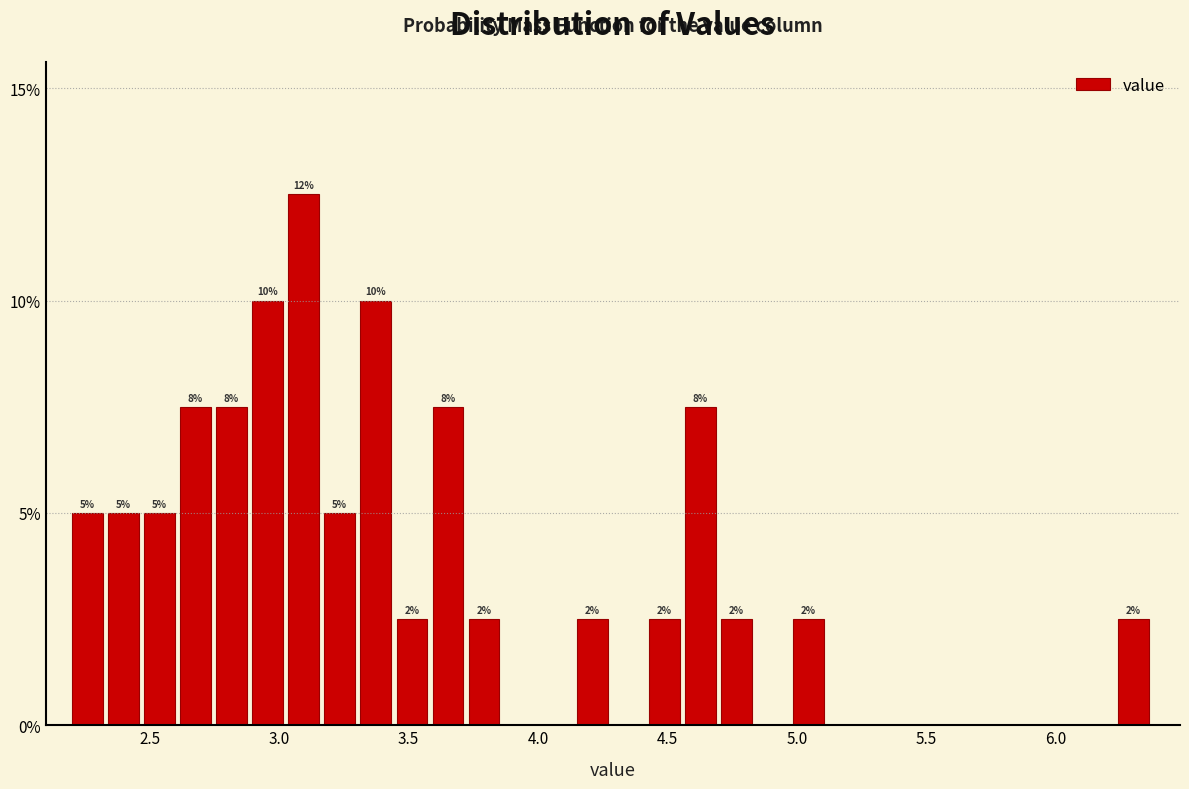

Read against the x-axis, roughly where is the centre of the tallest bar?

3.10